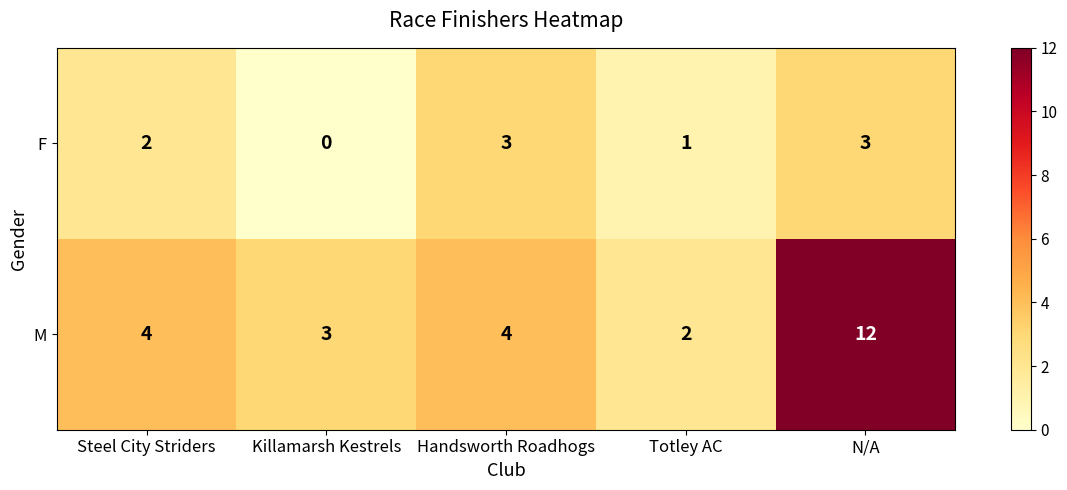

What is the difference between the maximum and minimum values in the M series?

10